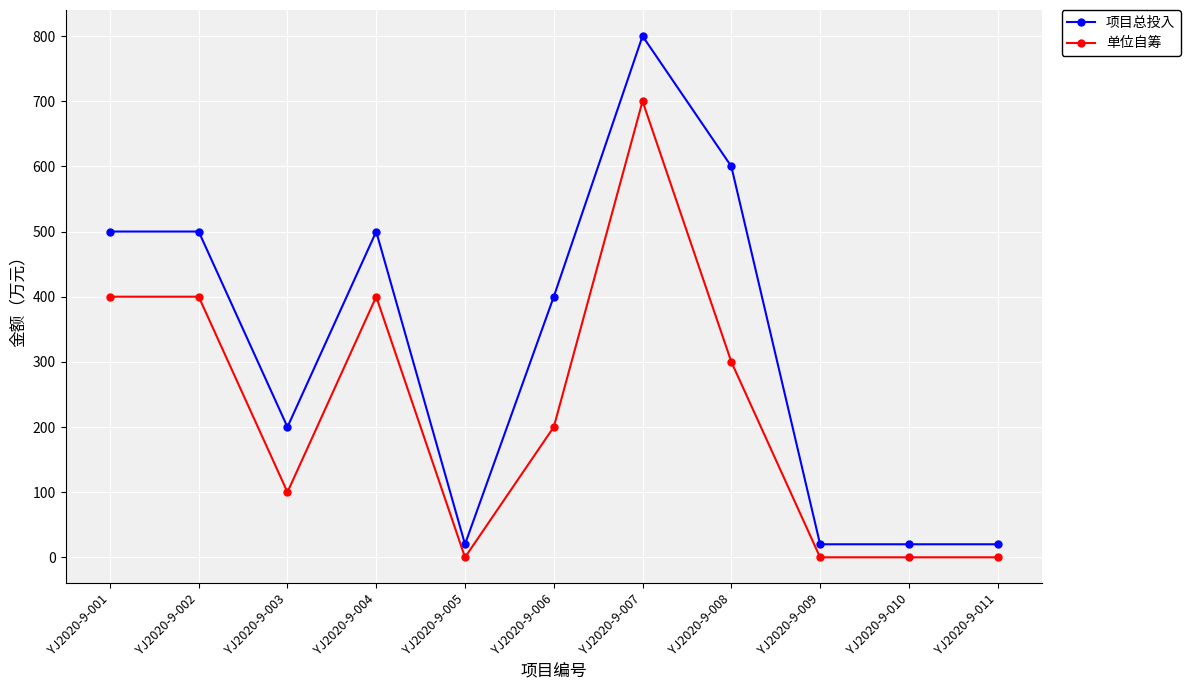

What is the sum of the 单位自筹 values at YJ2020-9-008 and YJ2020-9-002?

700